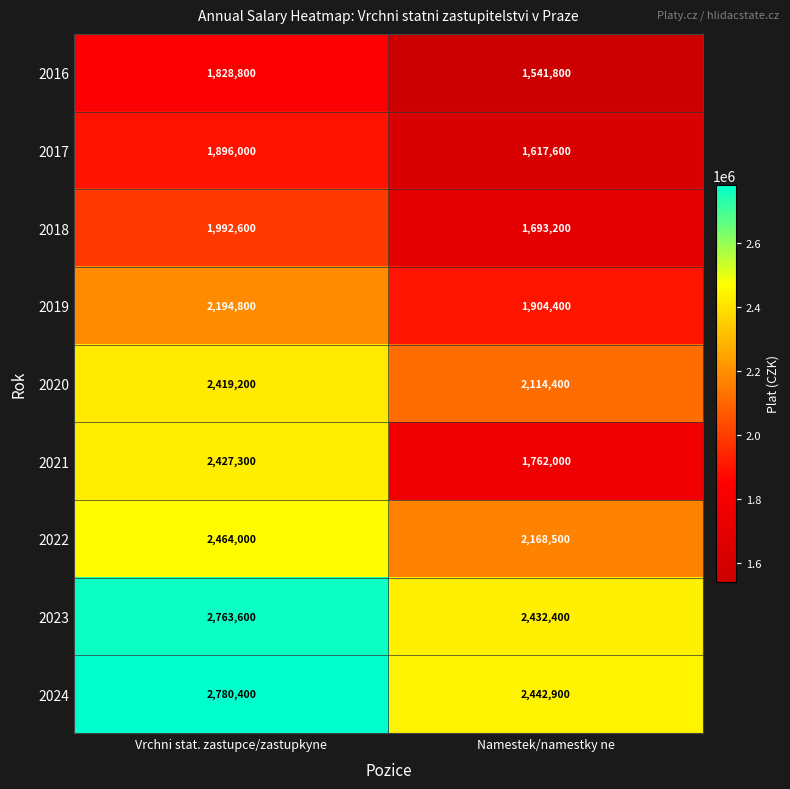

The value of 2018 at Vrchni stat. zastupce/zastupkyne is 1992600. True or false?

True